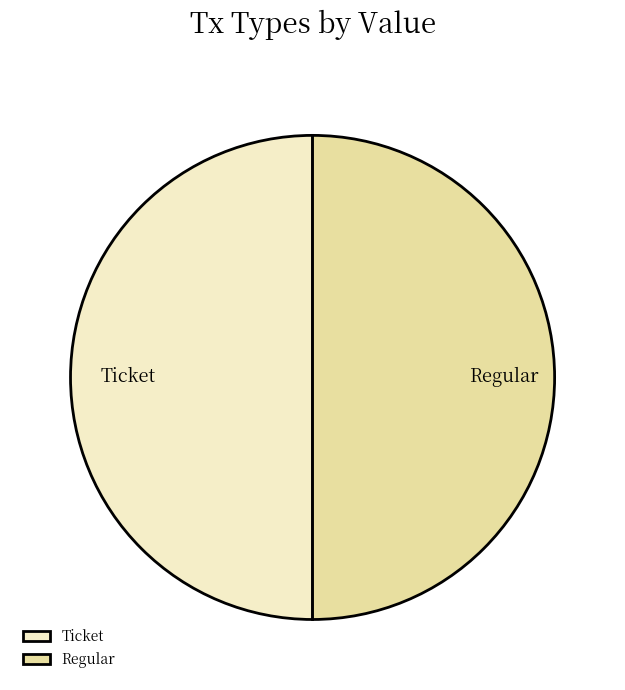

Is it true that Ticket is 36% of the pie?

False